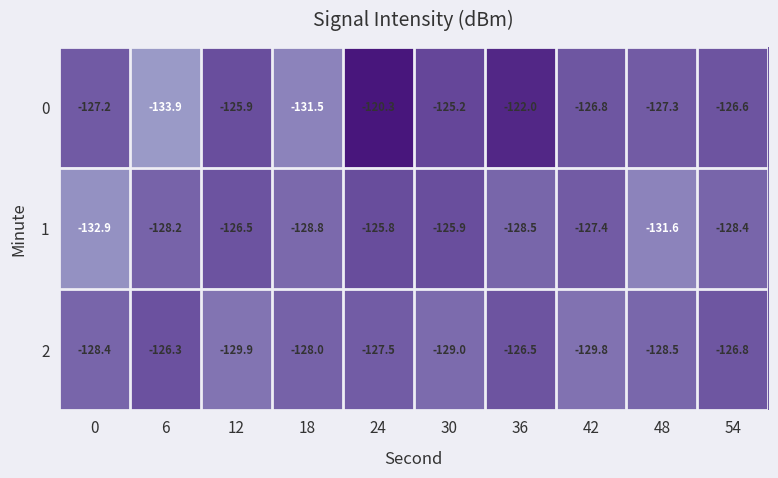

Which label corresponds to the smallest value in the chart?

6